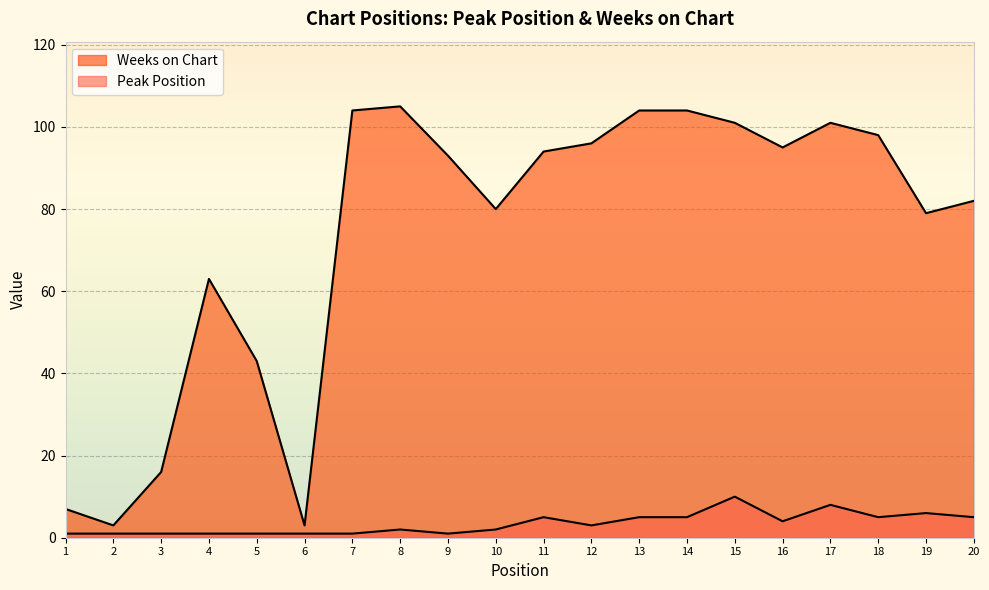

Between 12 and 5, which is larger?

12